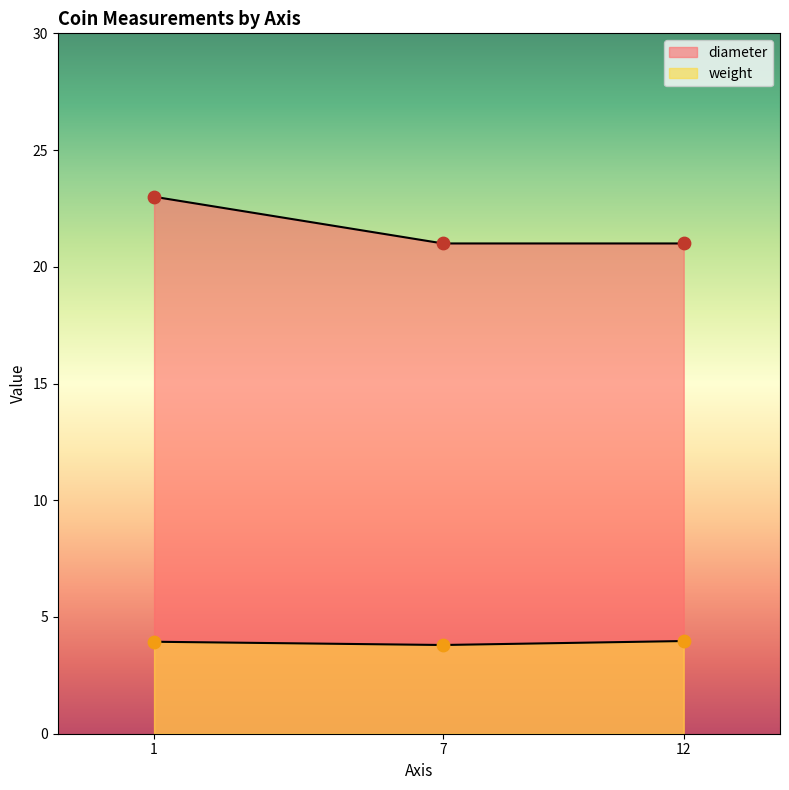

Which has a higher value, 12 or 1?

1